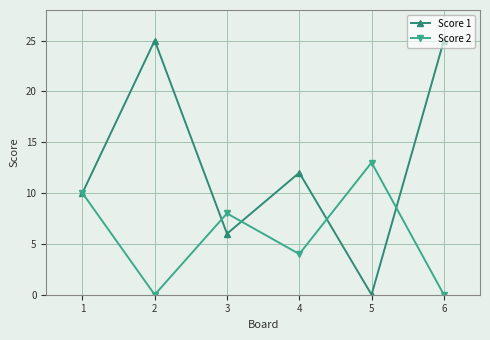

Is it true that Score 2 equals 4 at 2?

False